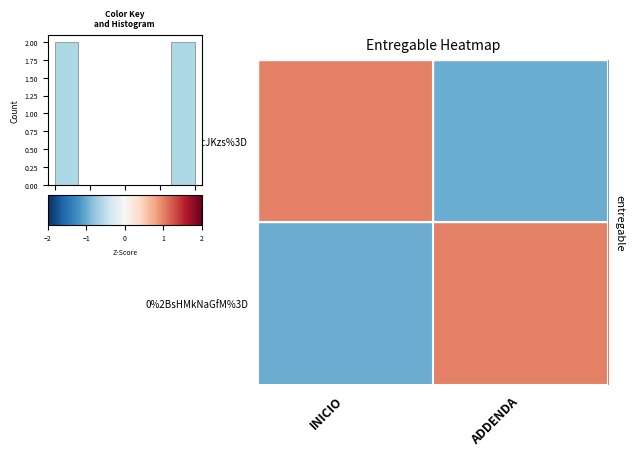

At which category is the sum across all series the highest?

INICIO